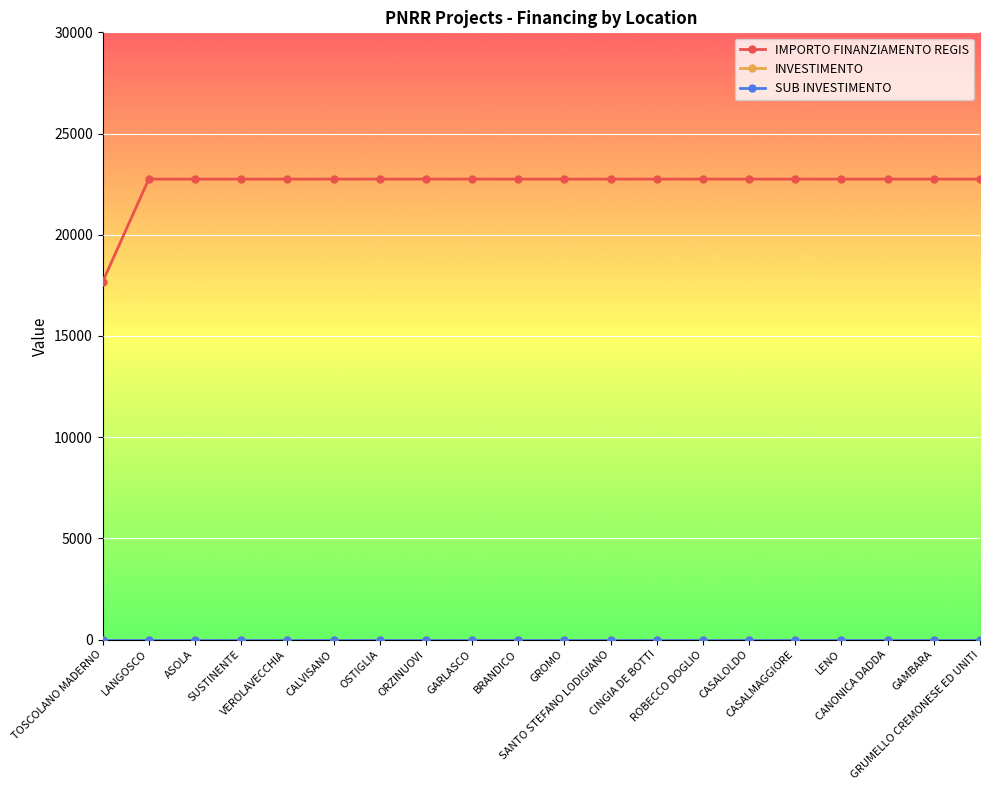

True or false: IMPORTO FINANZIAMENTO REGIS has a value of 13943.9 at CASALMAGGIORE.

False